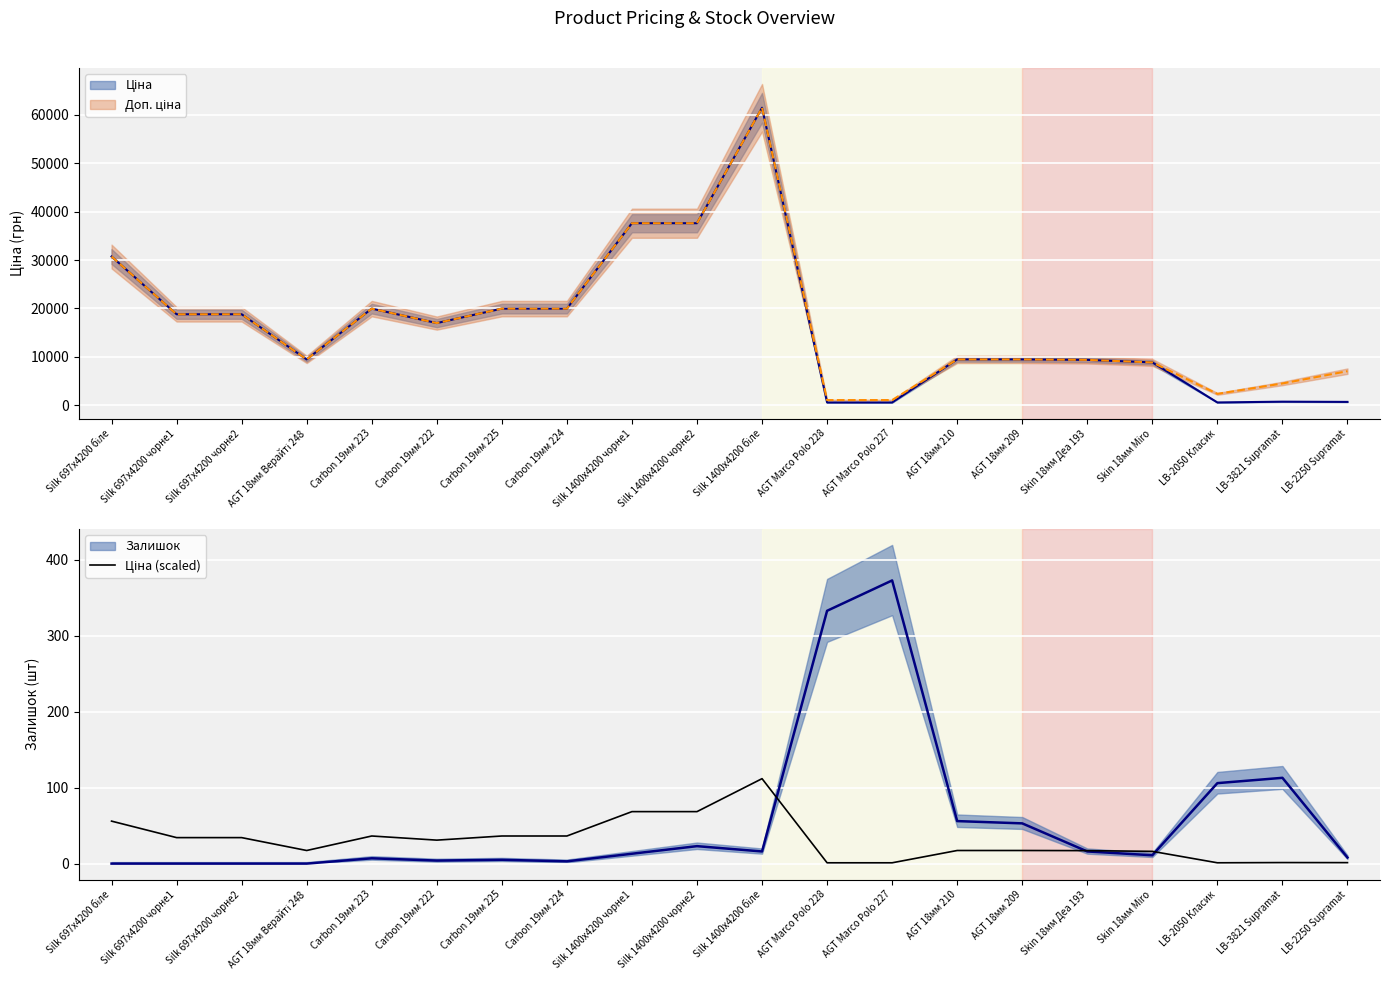

The chart shows a value of 1.1 at AGT Marco Polo 227. True or false?

True